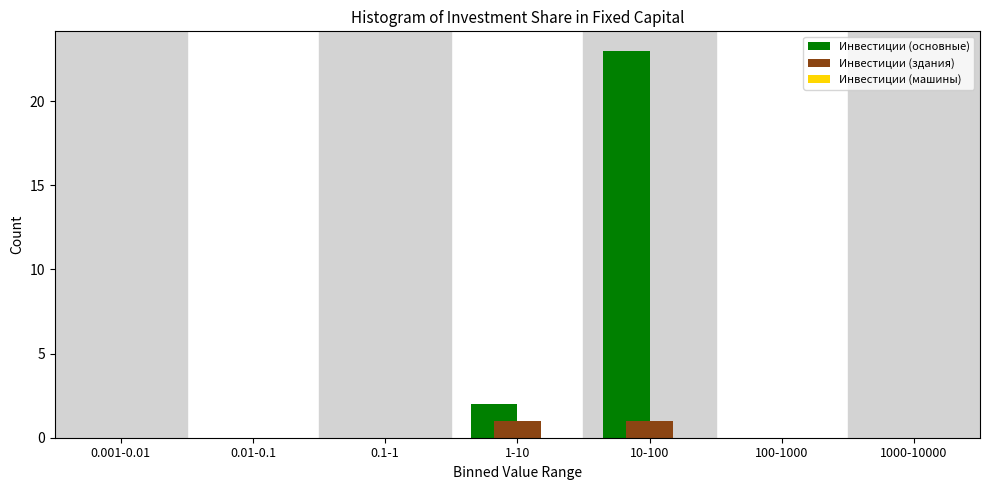

The value of Инвестиции (основные) at 0.1-1 is 0. True or false?

True